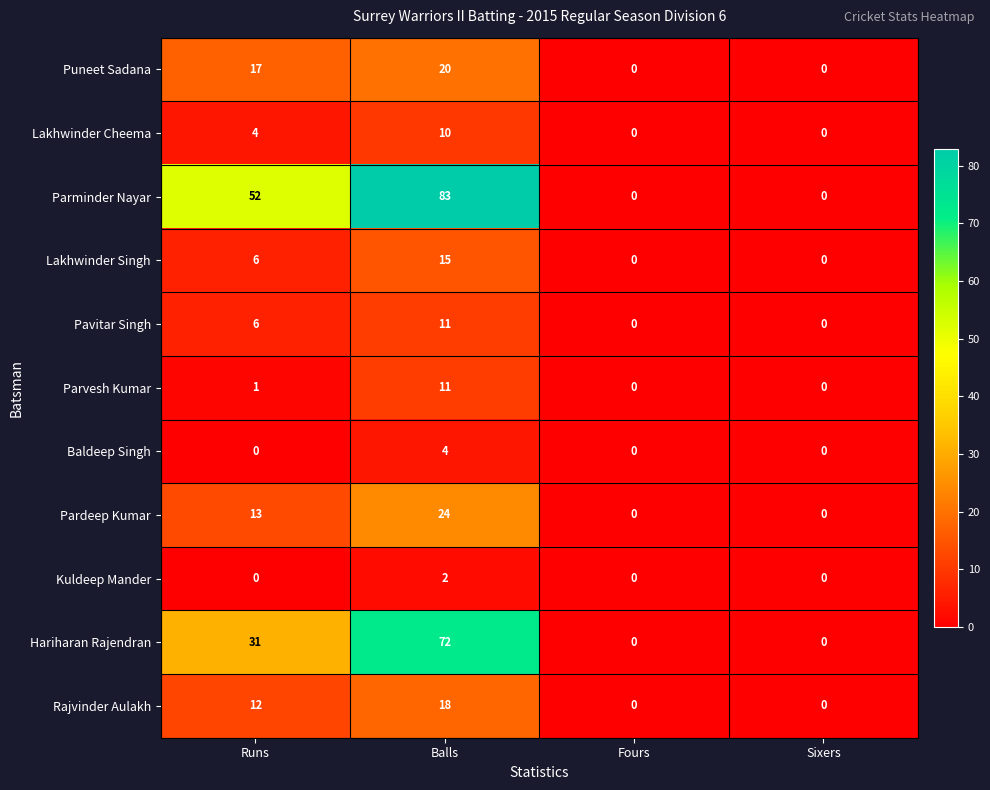

How many data points in Rajvinder Aulakh are less than 12?

2